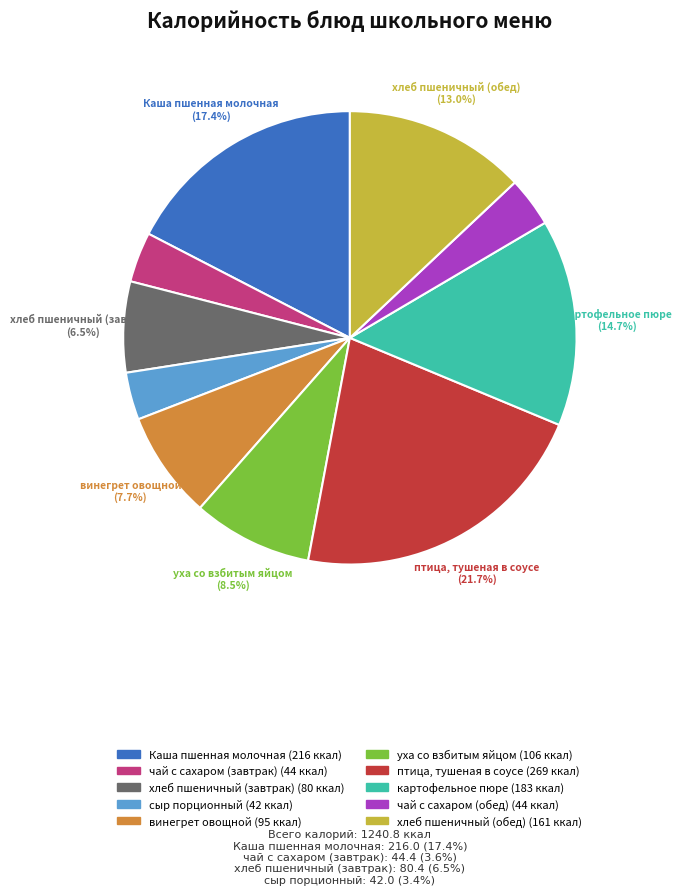

How many segments does this pie chart have?

10